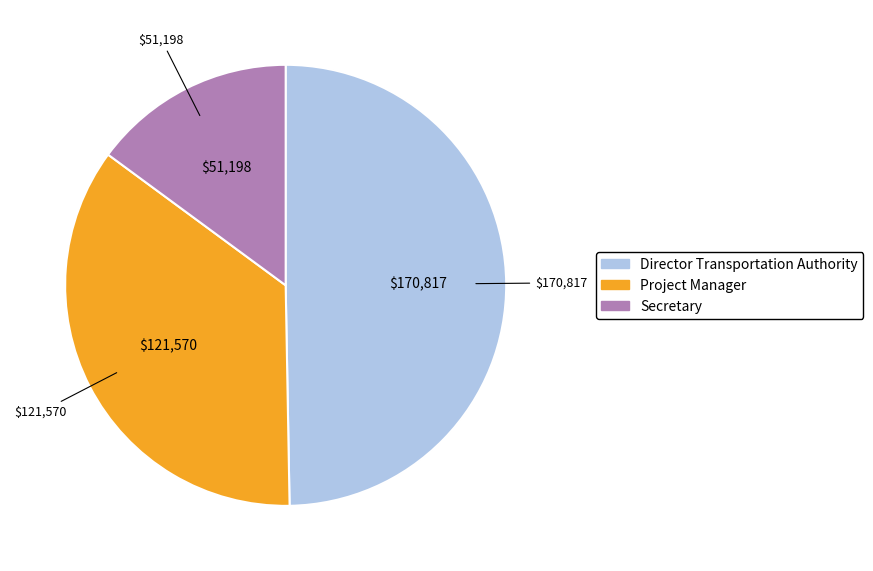

Approximately how many times larger is the value at Project Manager compared to Secretary?

2.4